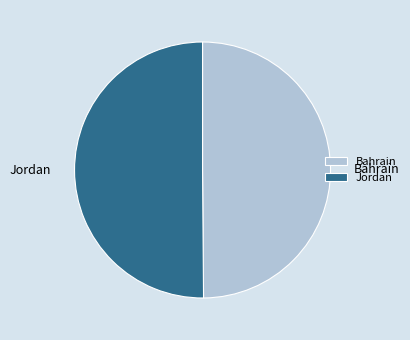

Combined, do Jordan and Bahrain account for over 50%?

Yes